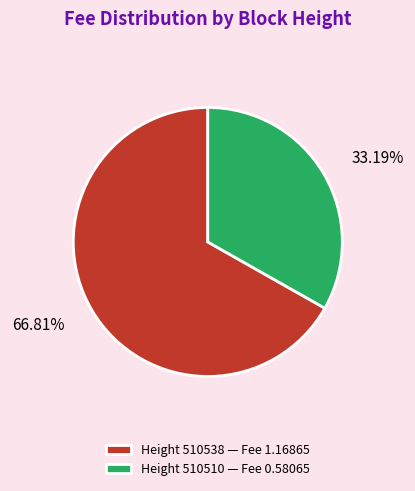

Between Height 510538 — Fee 1.16865 and Height 510510 — Fee 0.58065, which is larger?

Height 510538 — Fee 1.16865